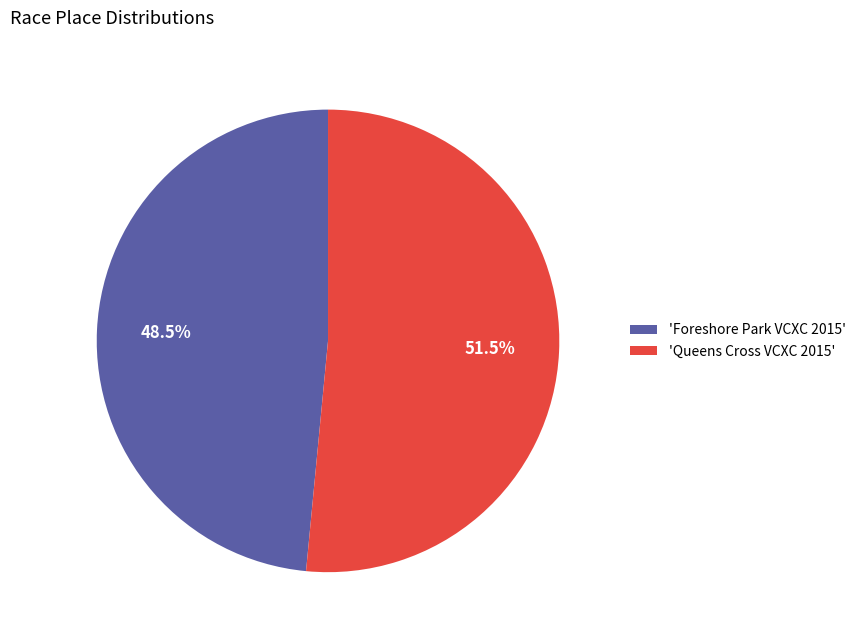

Which has a higher value, 'Queens Cross VCXC 2015' or 'Foreshore Park VCXC 2015'?

'Queens Cross VCXC 2015'